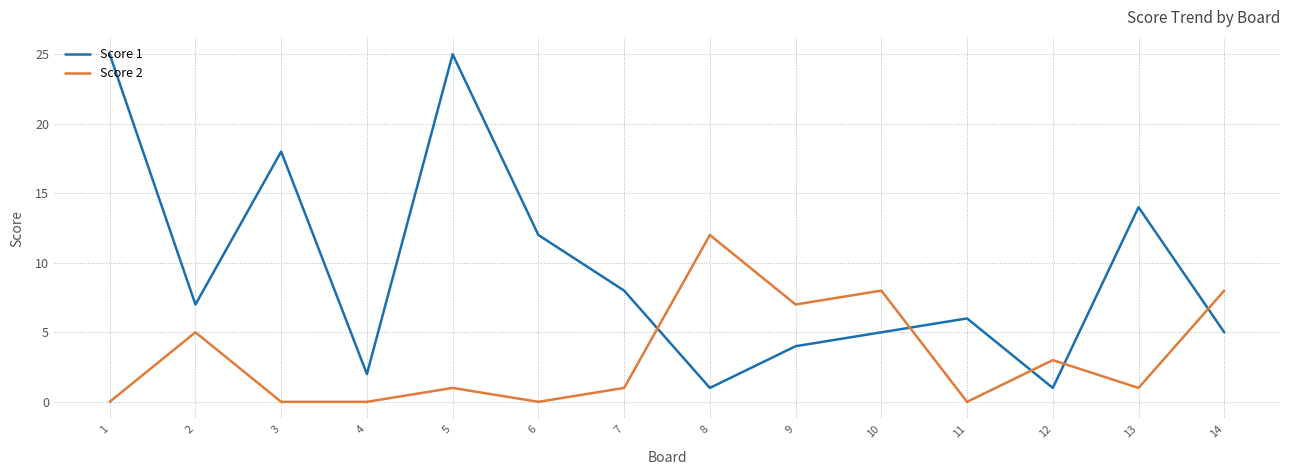

Is it true that Score 1 equals 0 at 12?

False